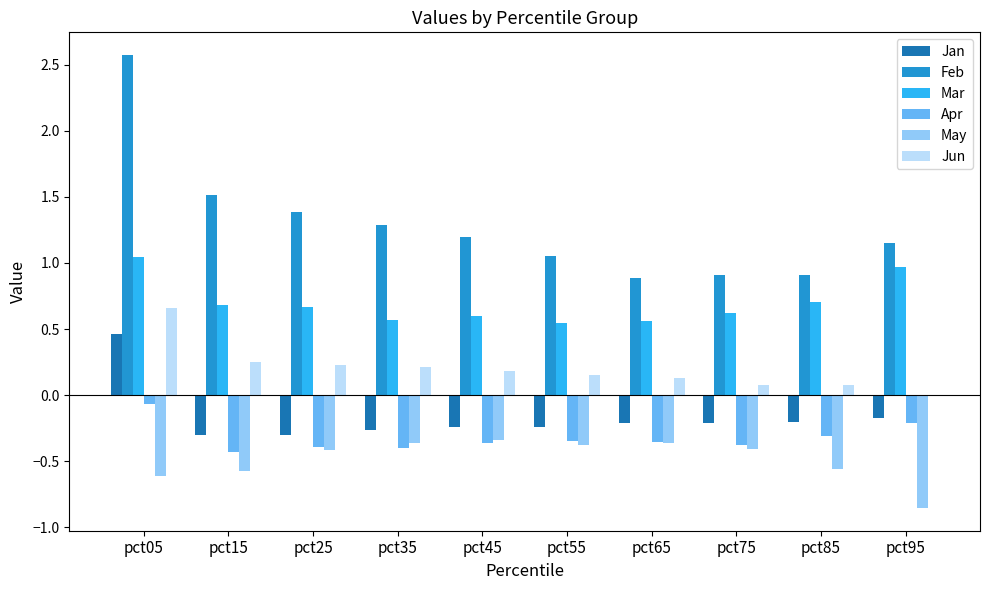

Is the value of Jun at pct25 greater than the value of Mar at pct35?

No